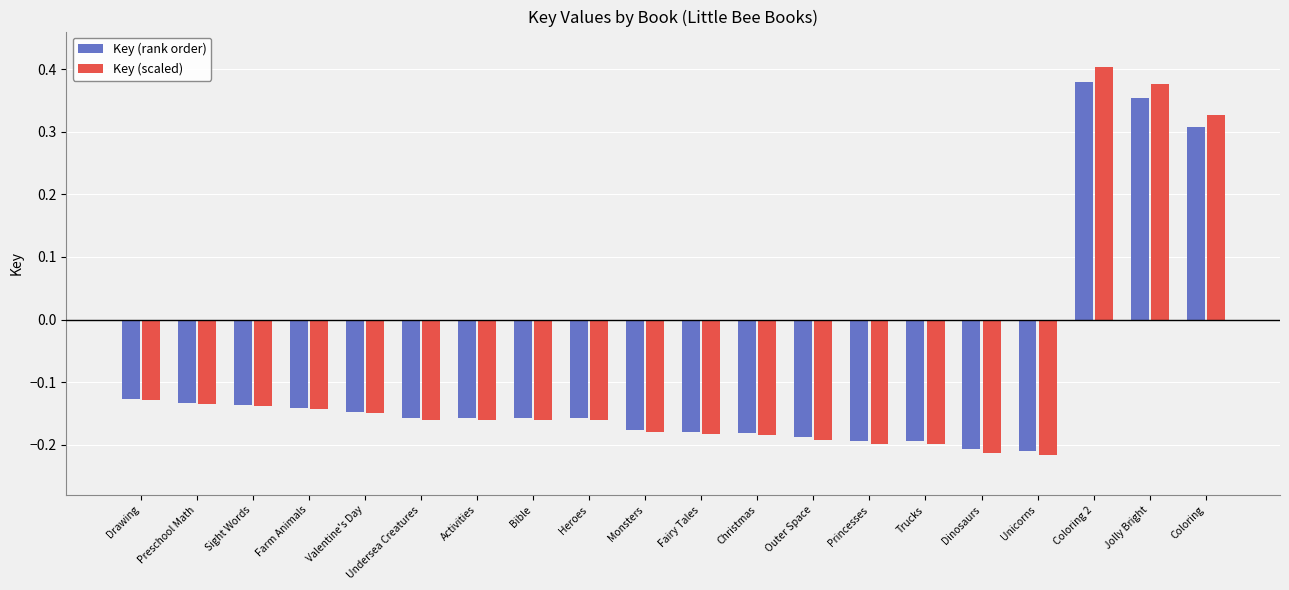

At which label does Key (rank order) first exceed 0?

Coloring 2